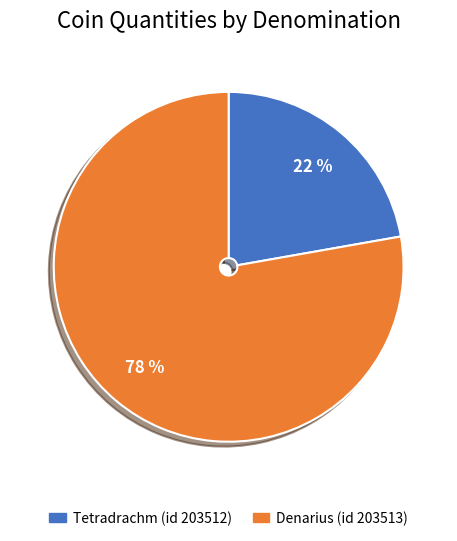

How many segments does this pie chart have?

2